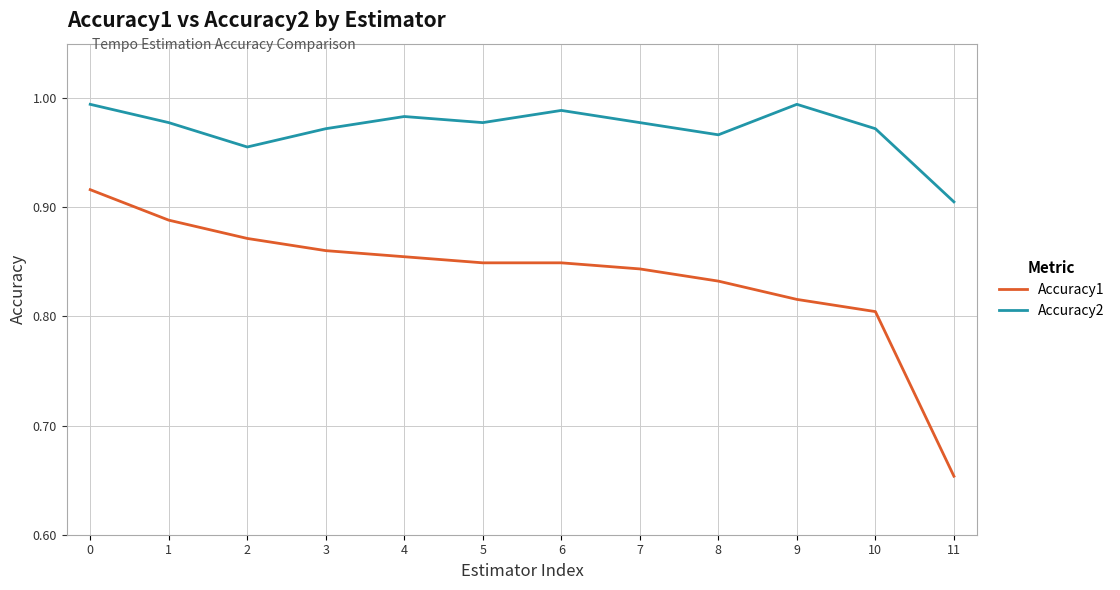

What is the difference between the highest and lowest values at 3?

0.1